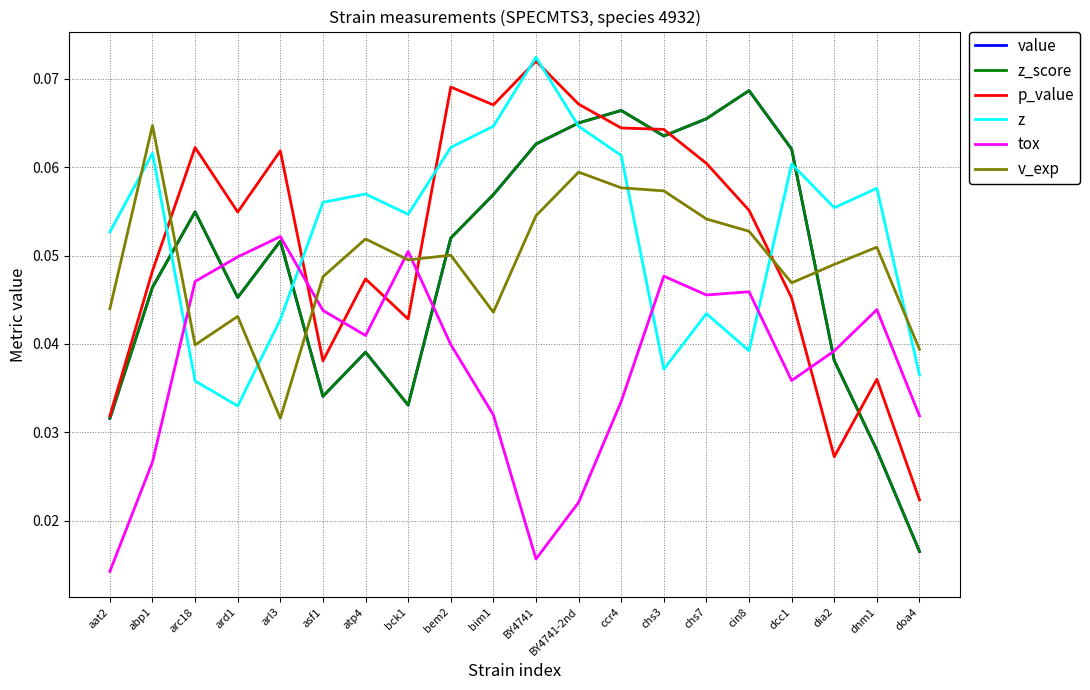

Does the chart have visible grid lines?

Yes